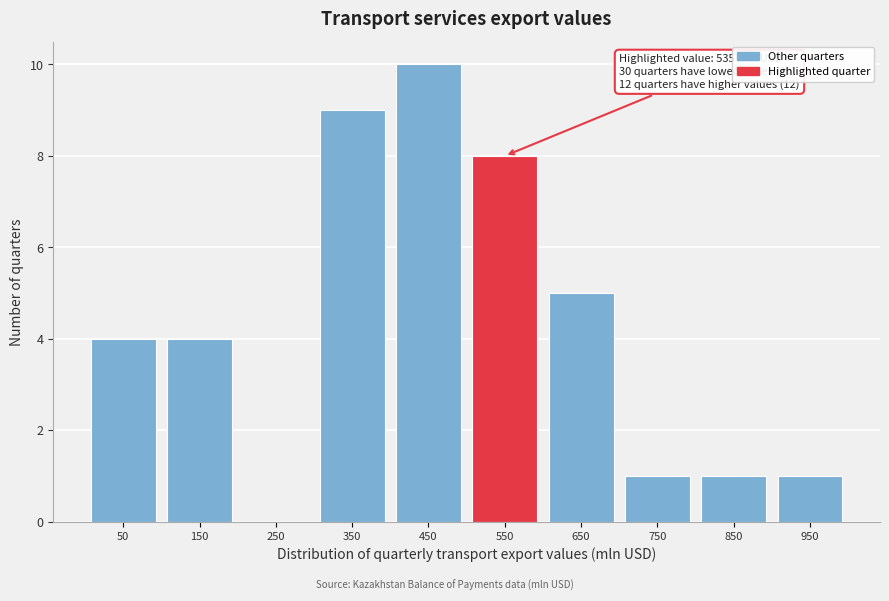

Over which range of the x-axis is the bar tallest?

400 to 500